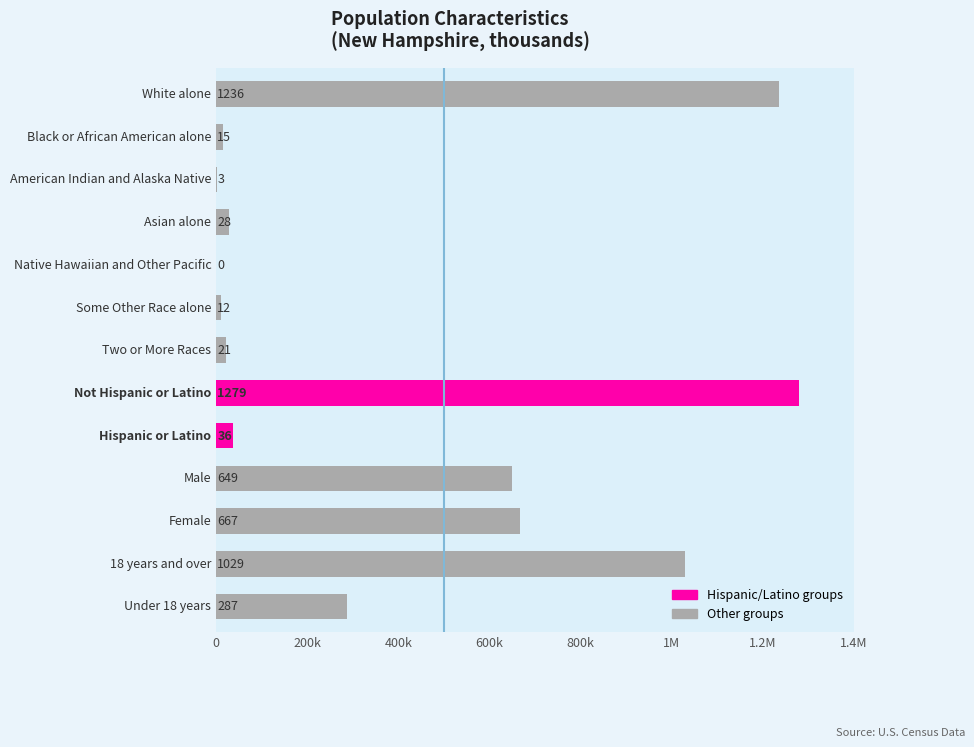

What is the difference between the maximum and minimum values?

1279.4